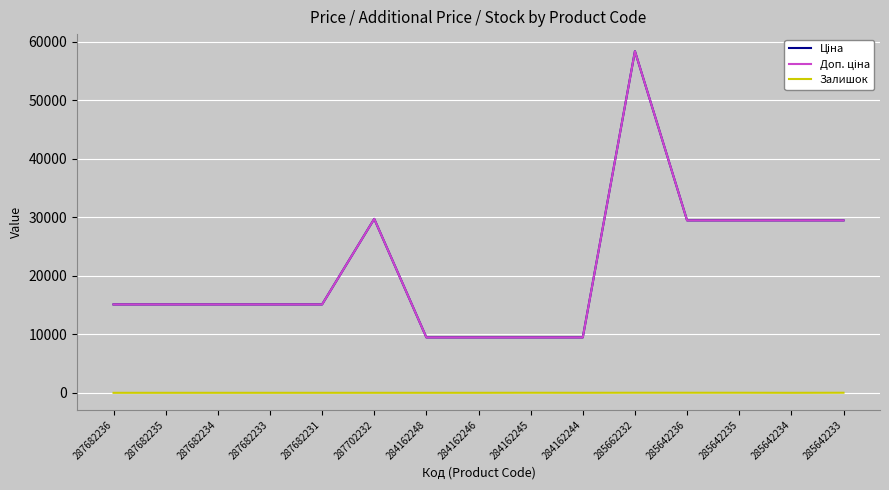

Is this an area chart (filled region under the line)?

No